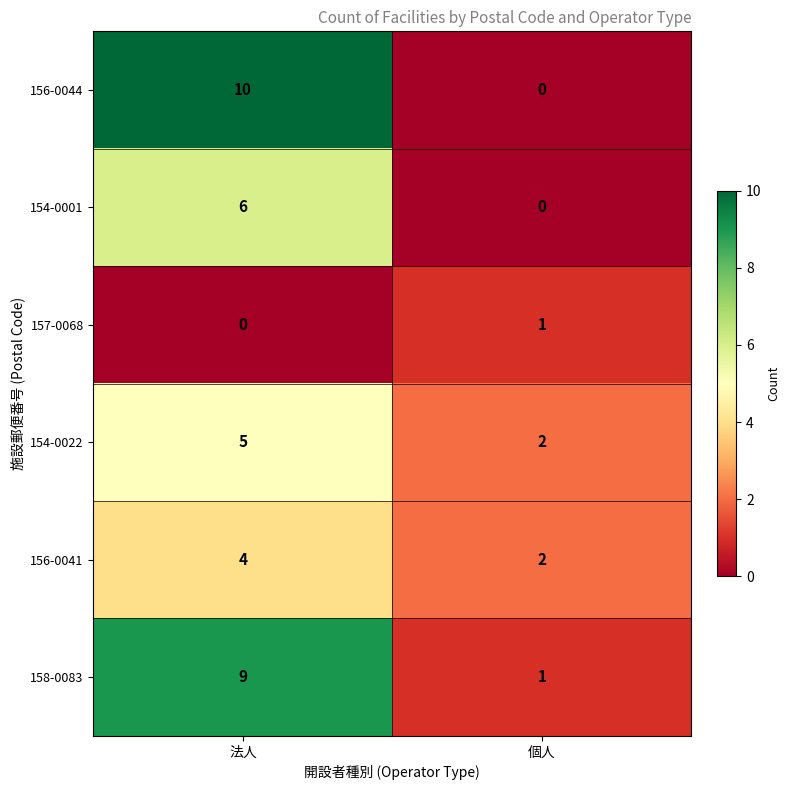

Reading left to right, list all the values displayed in this chart.

156-0044: 法人=10	個人=0
154-0001: 法人=6	個人=0
157-0068: 法人=0	個人=1
154-0022: 法人=5	個人=2
156-0041: 法人=4	個人=2
158-0083: 法人=9	個人=1